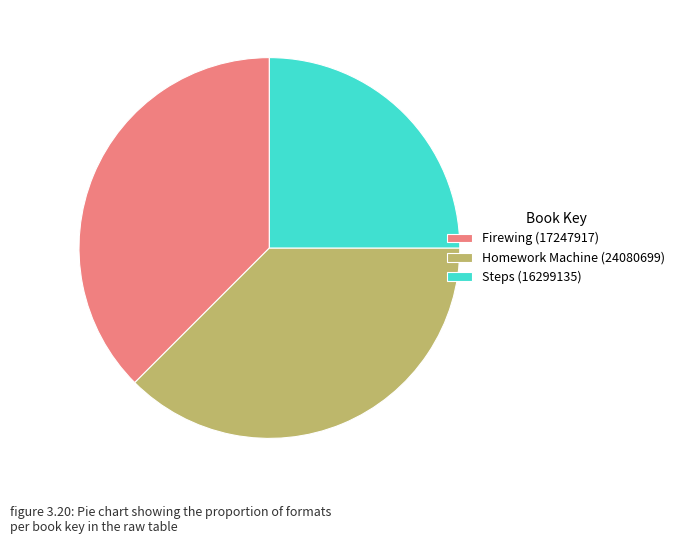

What is the smallest slice in the pie chart?

Steps (16299135)